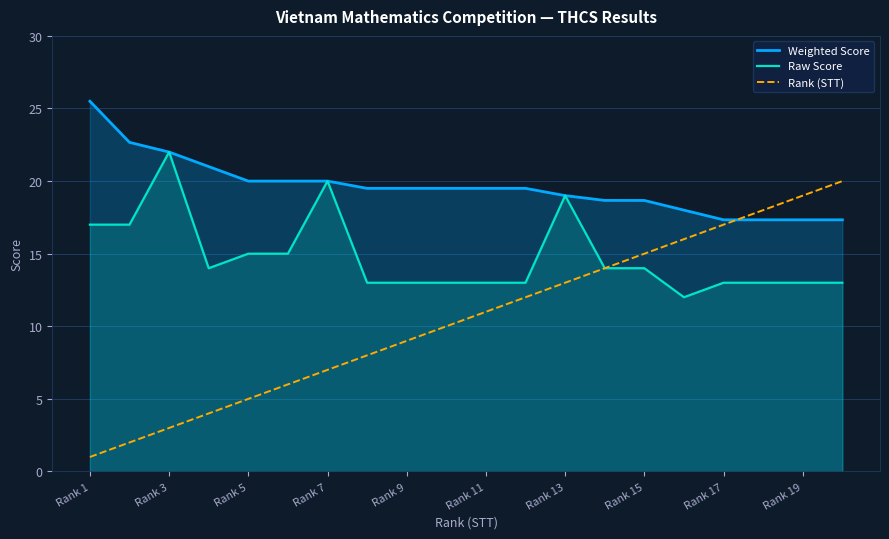

Which series has the widest spread of values?

Rank (STT)